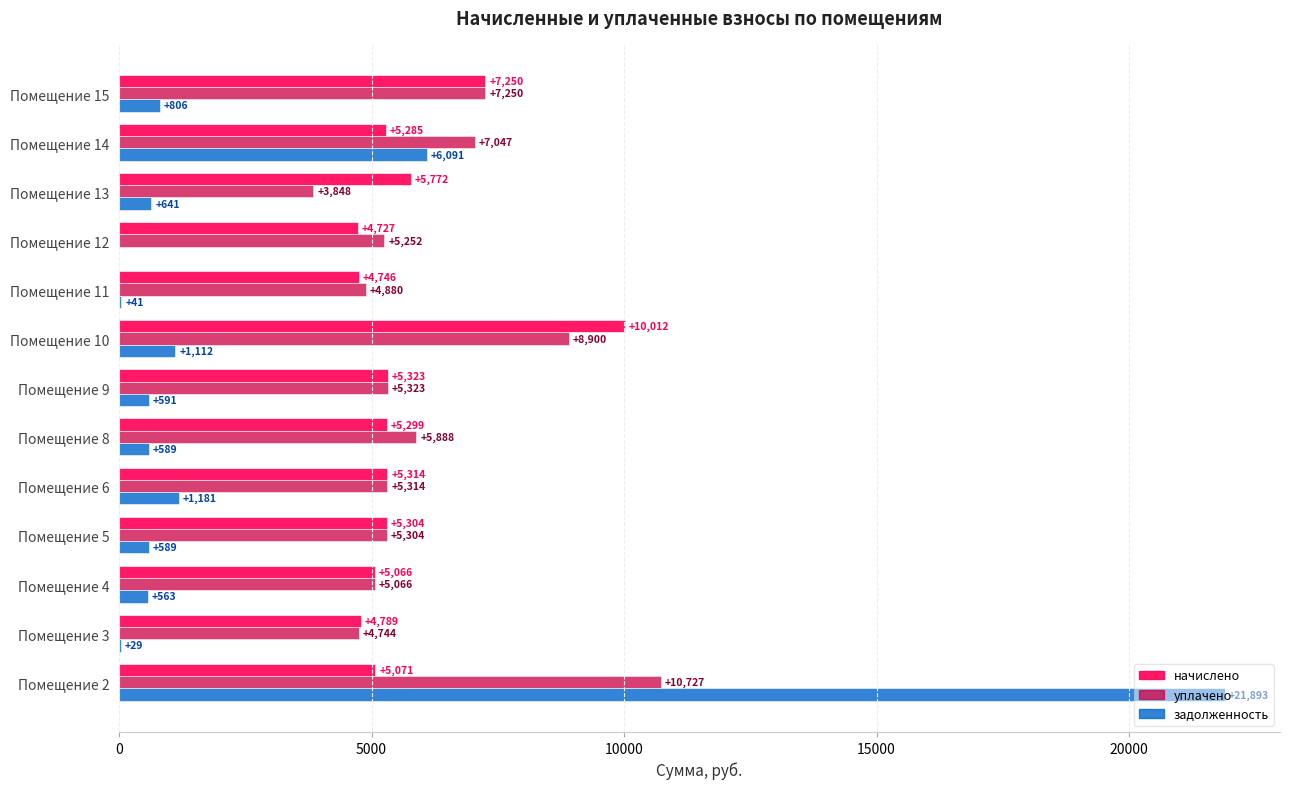

True or false: уплачено has a value of 3305.0 at Помещение 4.

False